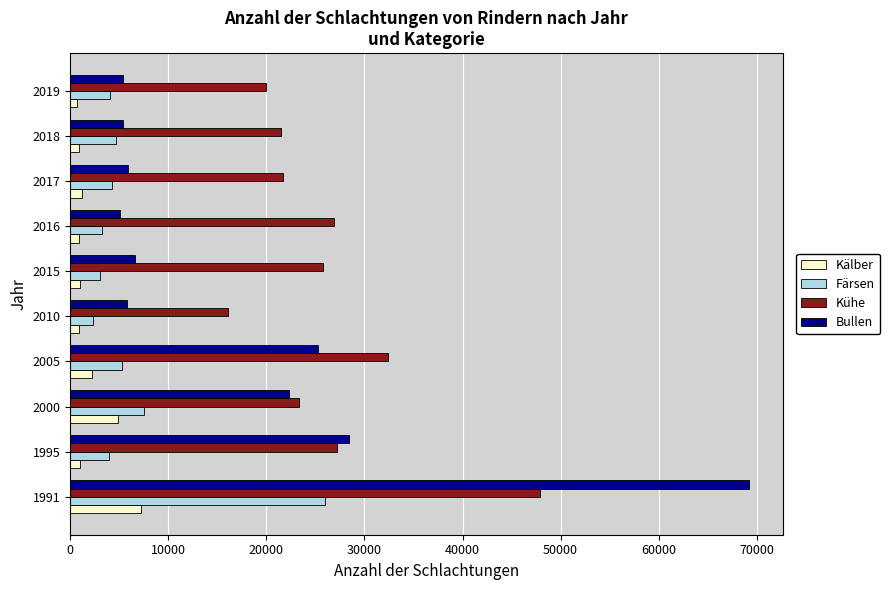

Which series has the largest range (max minus min)?

Bullen